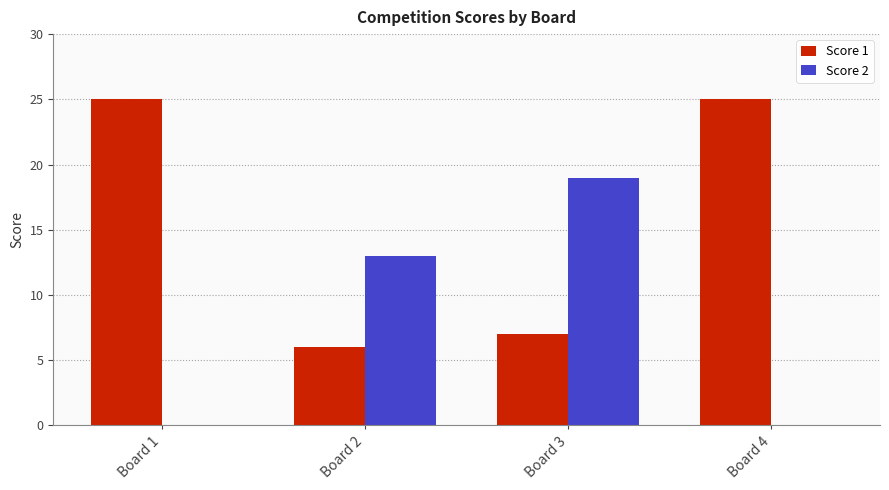

What are all the series names shown in the legend?

Score 1, Score 2